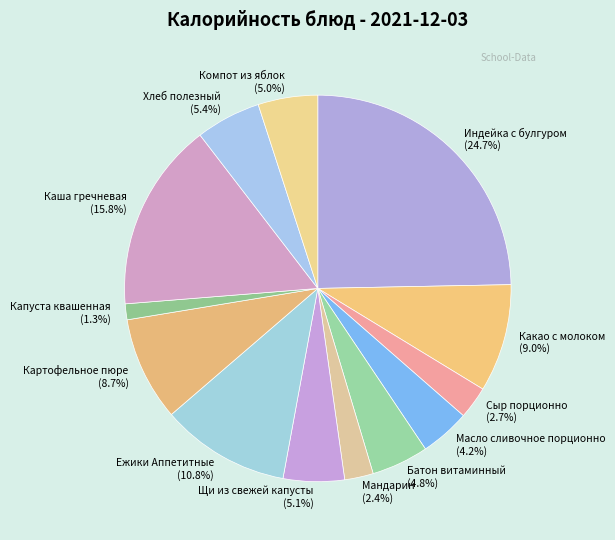

Is there any slice that represents more than half of the pie?

No